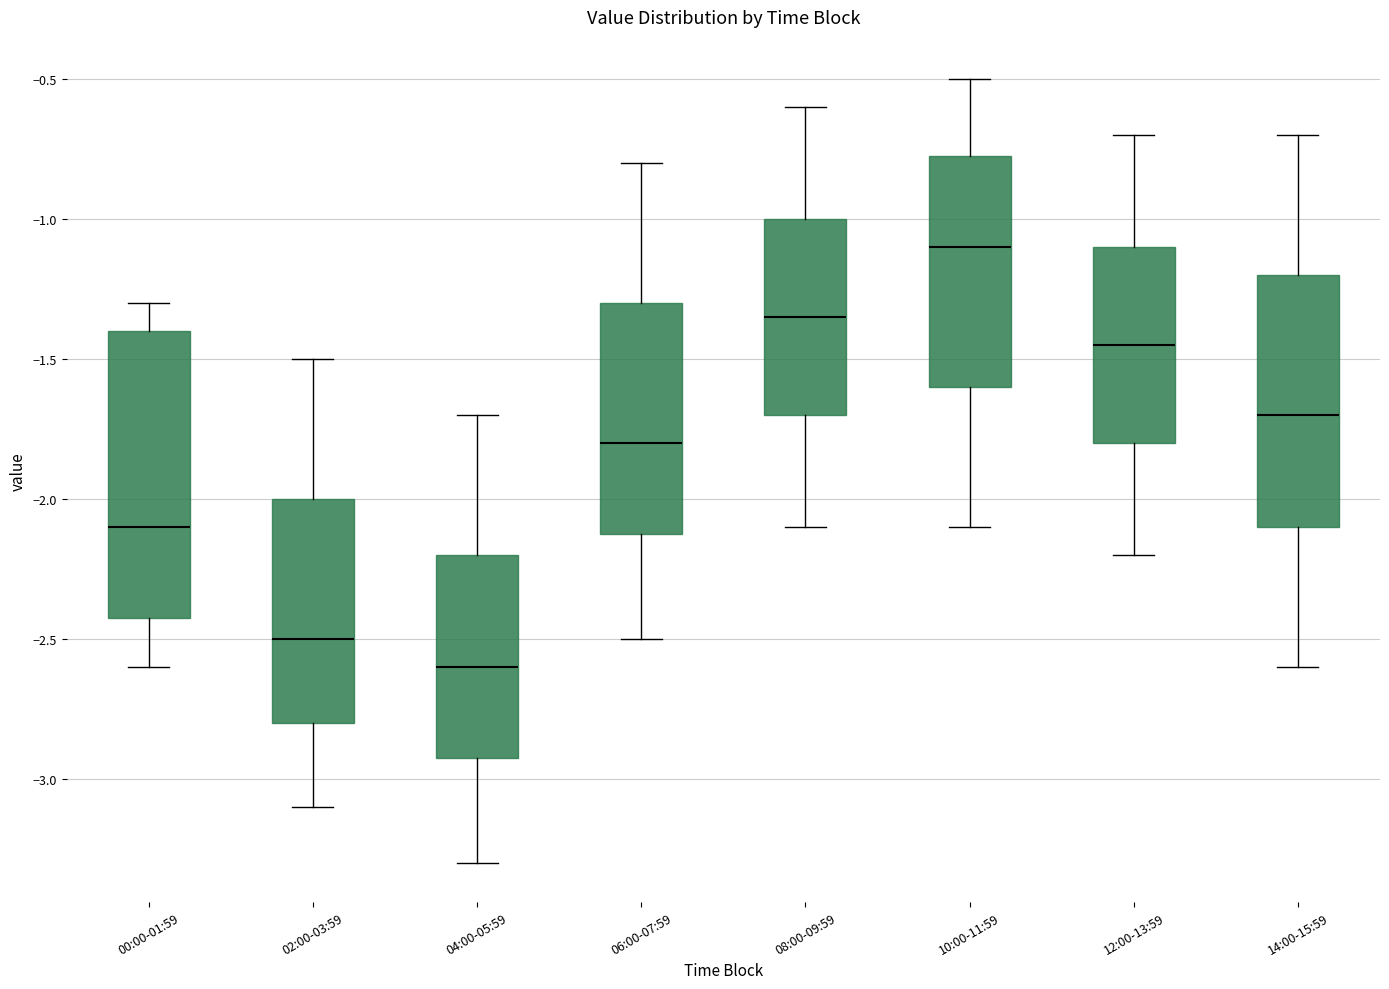

Reading left to right, read every box against the y-axis: the position of its median line, the range the box covers, and the ends of its whiskers. The values are not printed on the chart, so give them approximately, as read against the axis.

00:00-01:59: median -2.10, box -2.40 to -1.40, whiskers -2.60 to -1.30
02:00-03:59: median -2.50, box -2.80 to -2.00, whiskers -3.10 to -1.50
04:00-05:59: median -2.60, box -2.90 to -2.20, whiskers -3.30 to -1.70
06:00-07:59: median -1.80, box -2.10 to -1.30, whiskers -2.50 to -0.80
08:00-09:59: median -1.35, box -1.70 to -1.00, whiskers -2.10 to -0.60
10:00-11:59: median -1.10, box -1.60 to -0.75, whiskers -2.10 to -0.50
12:00-13:59: median -1.45, box -1.80 to -1.10, whiskers -2.20 to -0.70
14:00-15:59: median -1.70, box -2.10 to -1.20, whiskers -2.60 to -0.70